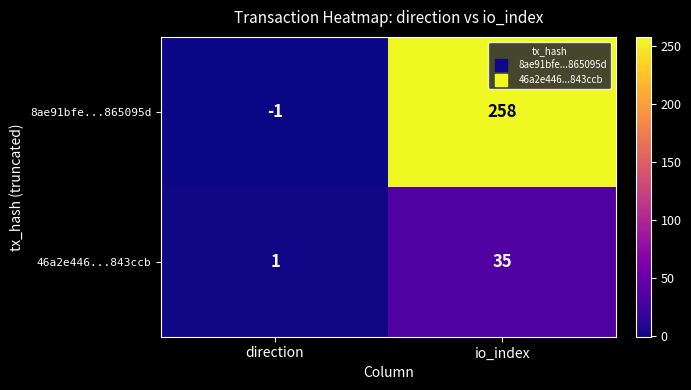

At which label is 8ae91bfe...865095d closest to 128?

direction